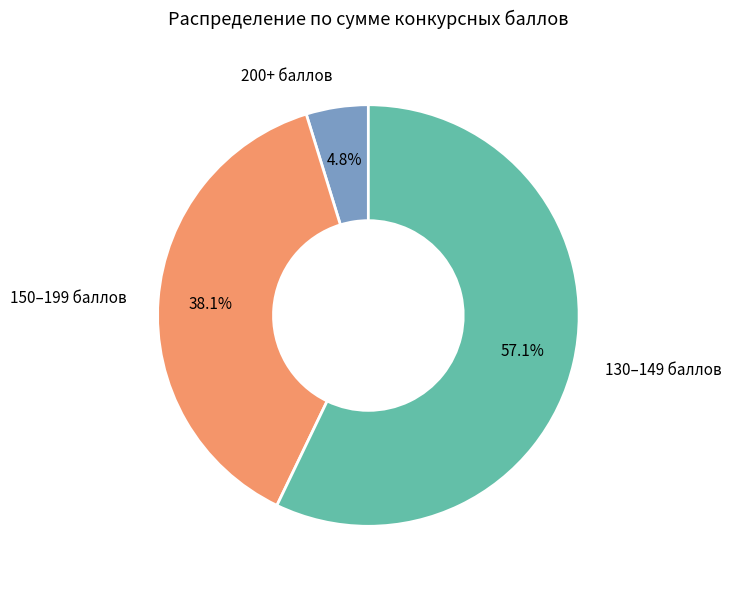

Is there a majority slice in this chart?

Yes